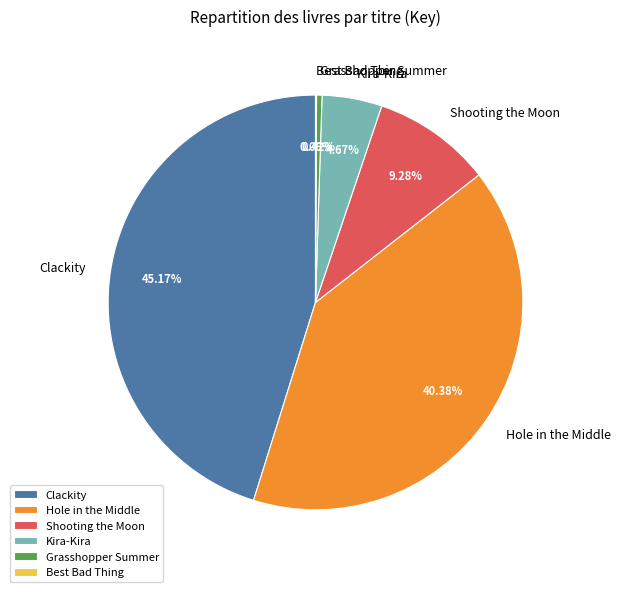

Does Grasshopper Summer account for over 50% of the chart?

No